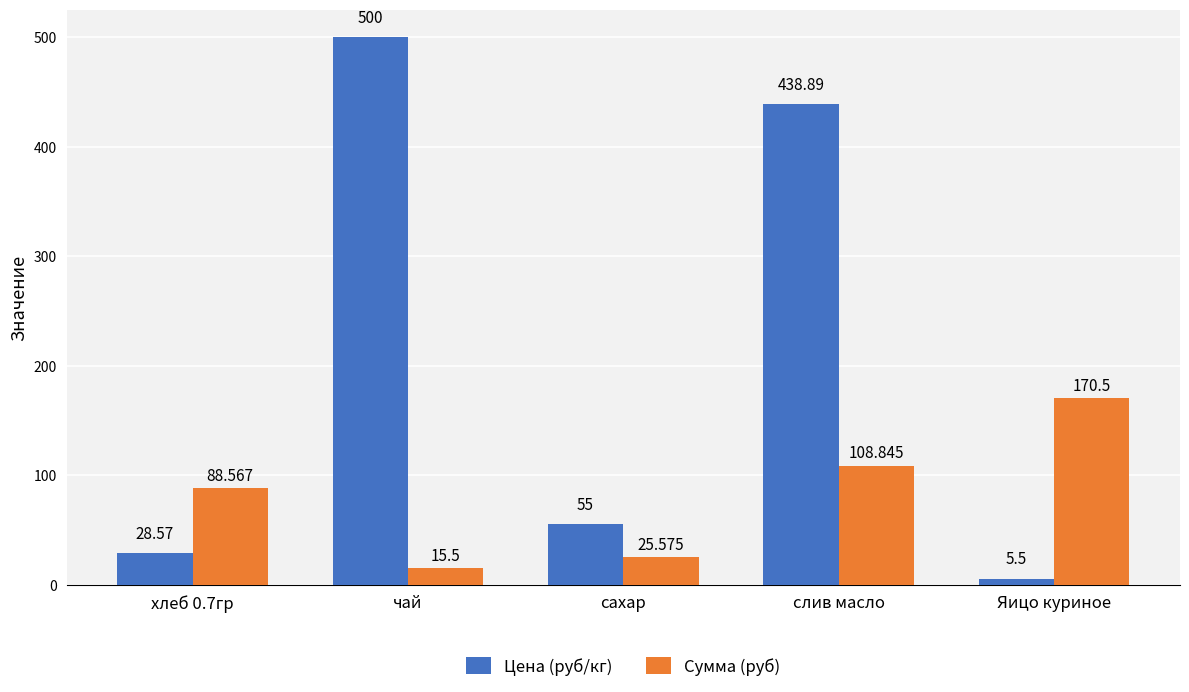

Where does the Цена (руб/кг) series first go above 55?

чай